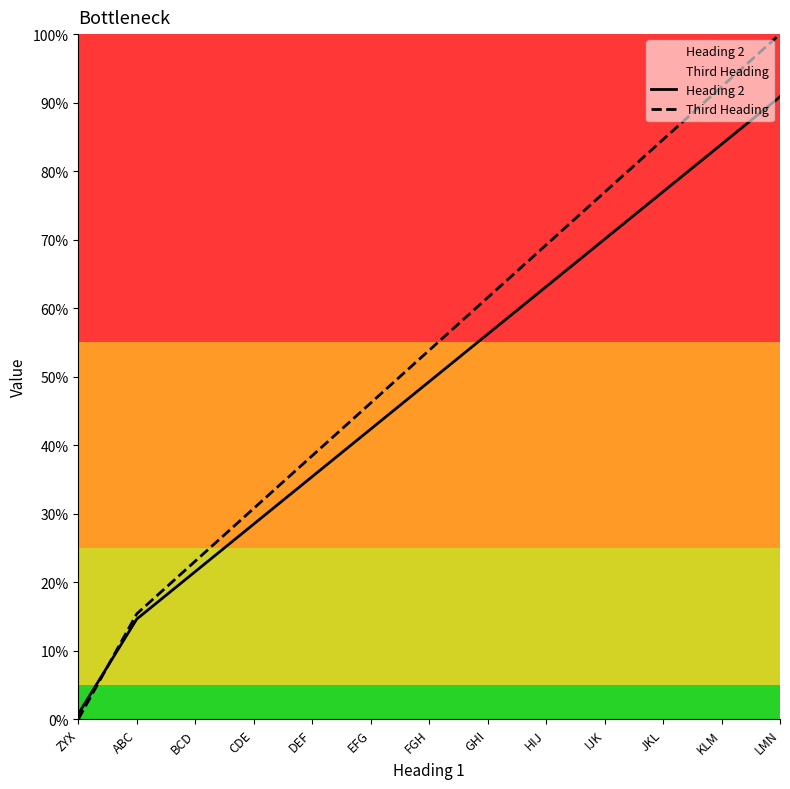

What are all the series names shown in the legend?

Heading 2, Third Heading